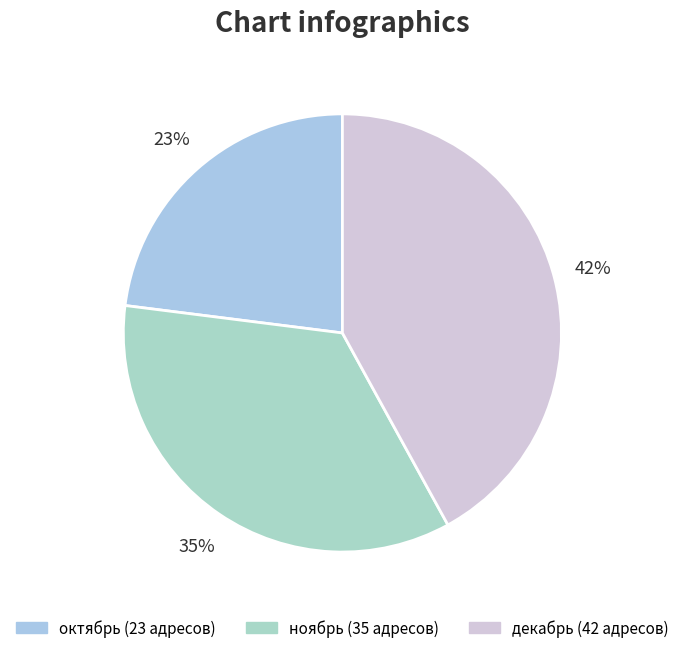

To the nearest percent, what is the combined percentage of ноябрь and декабрь?

77%